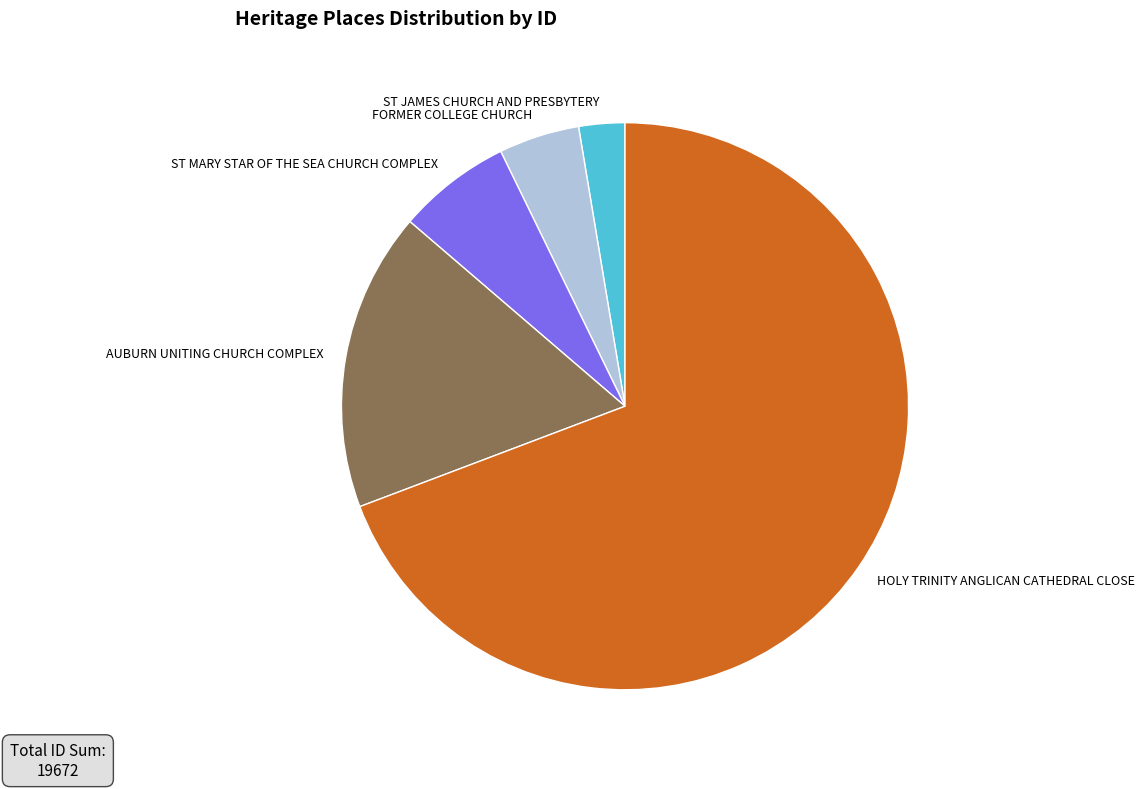

Which has a higher value, FORMER COLLEGE CHURCH or ST MARY STAR OF THE SEA CHURCH COMPLEX?

ST MARY STAR OF THE SEA CHURCH COMPLEX